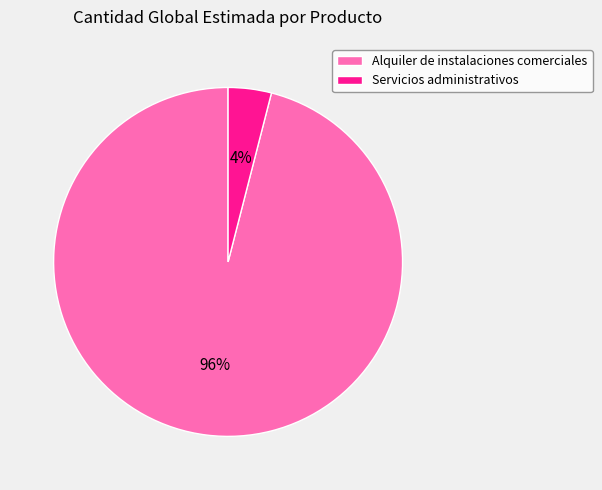

To the nearest percent, what percentage of the pie is Alquiler de instalaciones comerciales?

96%